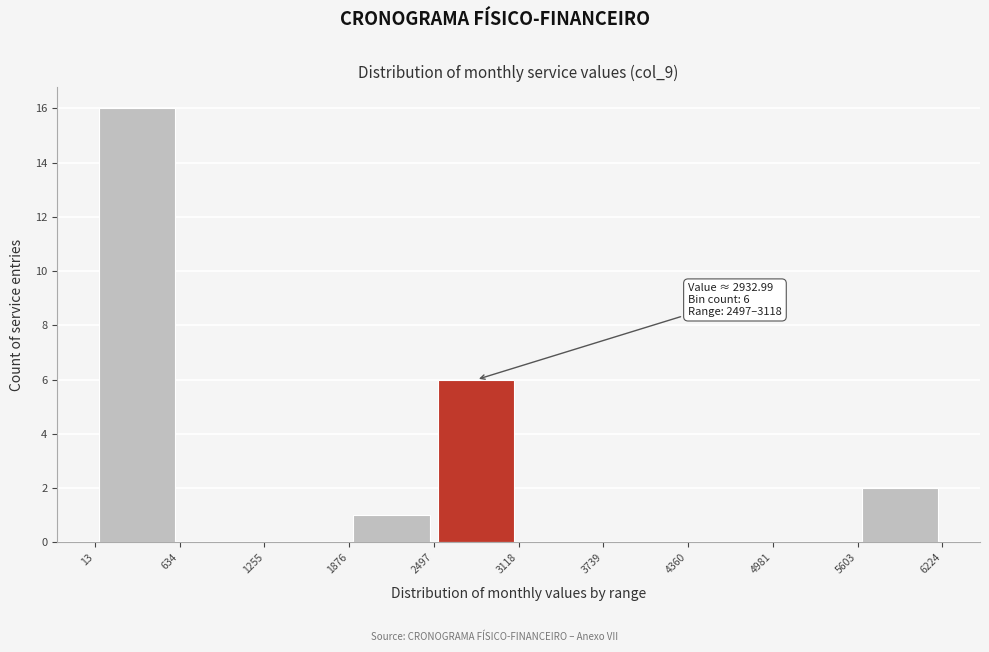

Which range on the x-axis has the tallest bar?

13 to 634